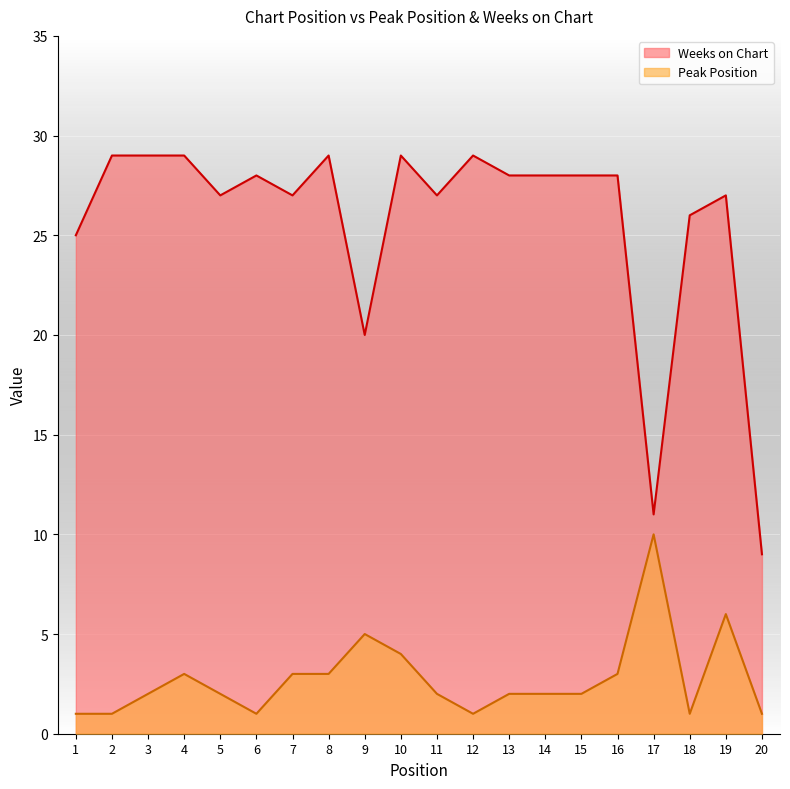

Reading left to right, transcribe all the data shown in this chart.

Peak Position: 1	1	2	3	2	1	3	3	5	4	2	1	2	2	2	3	10	1	6	1
Weeks on Chart: 25	29	29	29	27	28	27	29	20	29	27	29	28	28	28	28	11	26	27	9